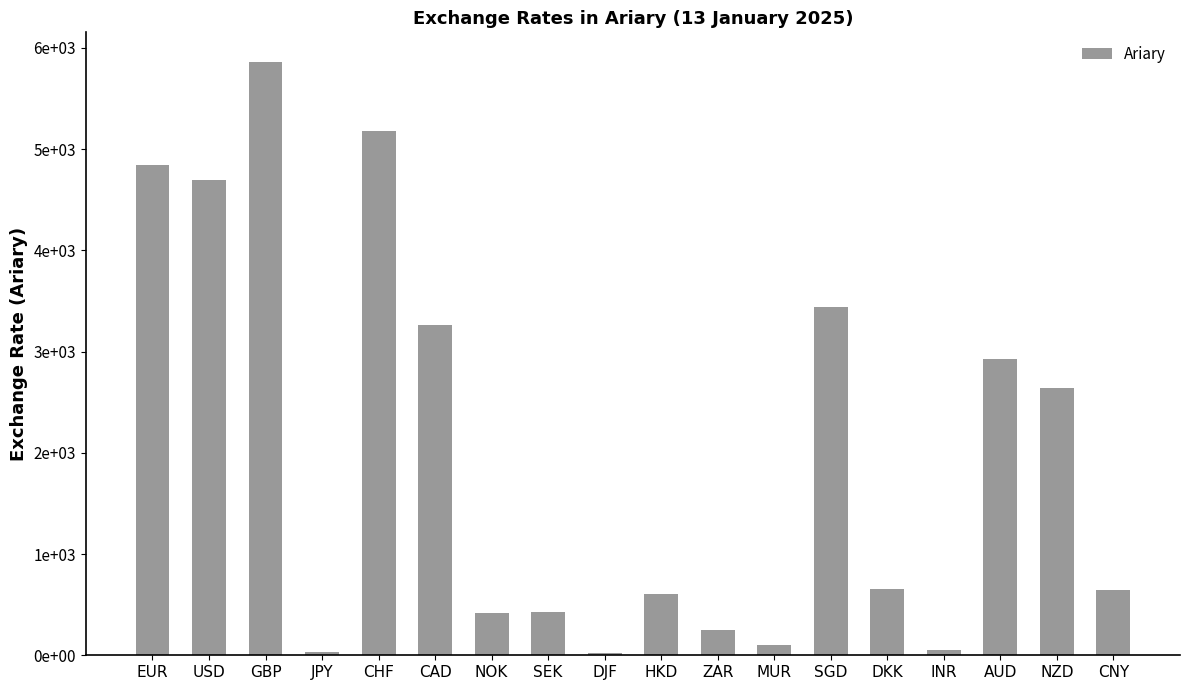

Does the chart contain any negative values?

No